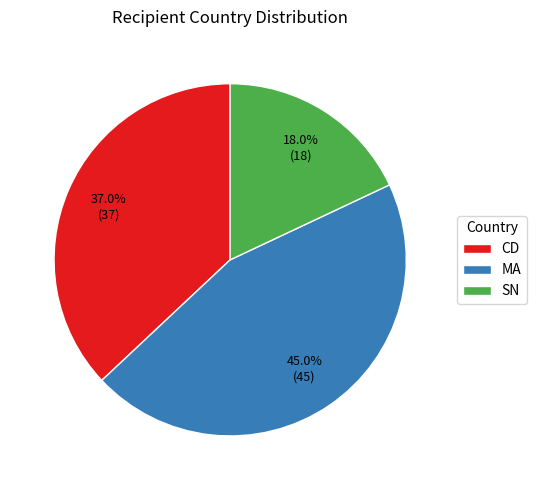

What portion of the pie excludes CD?

63.0%